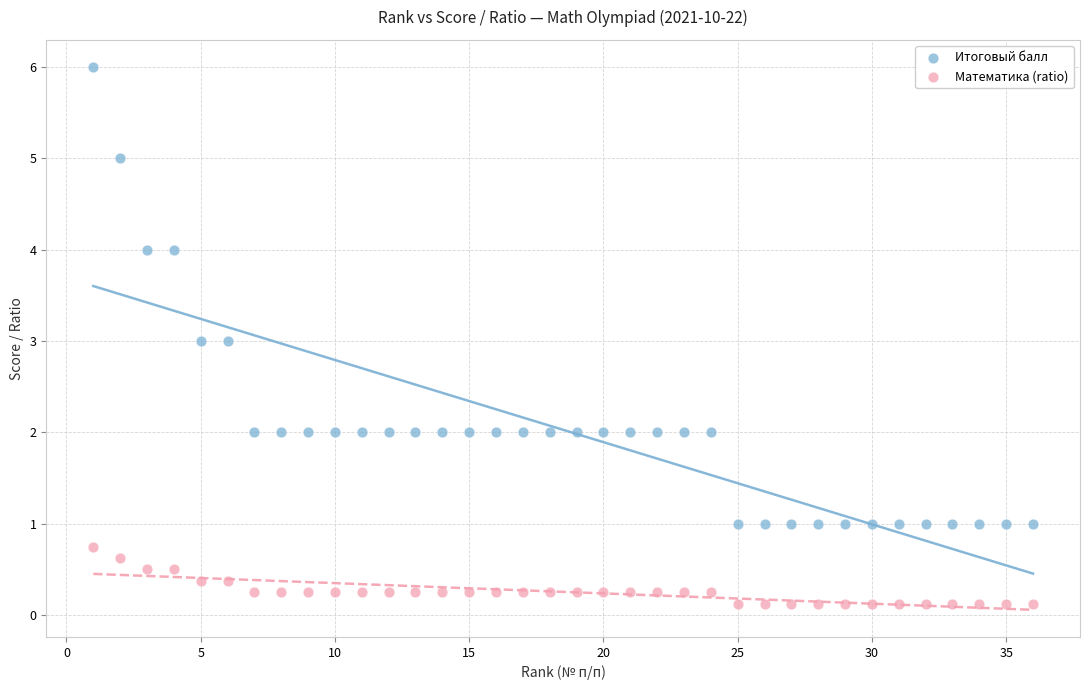

Across all data points, what is the range of Y values (max minus min)?

5.9